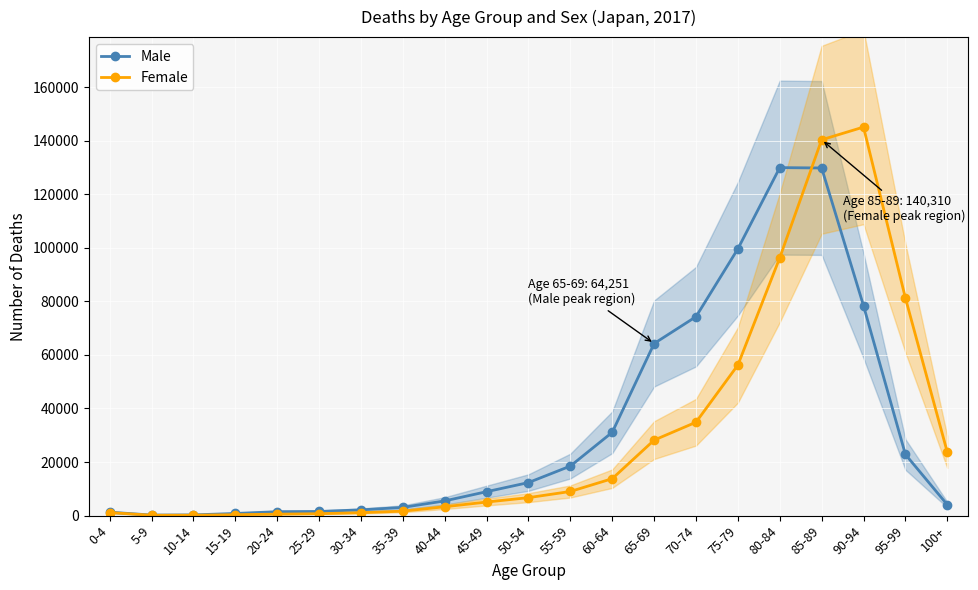

How many interior local peaks does the Female series have?

1